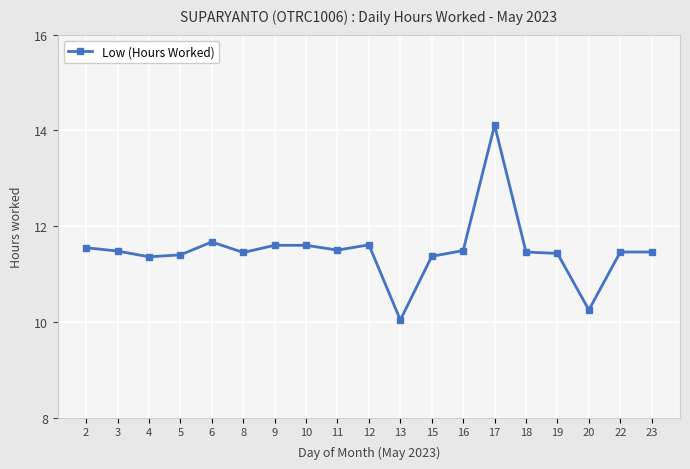

What is the ratio of the value at 12 to the value at 15?

1.0